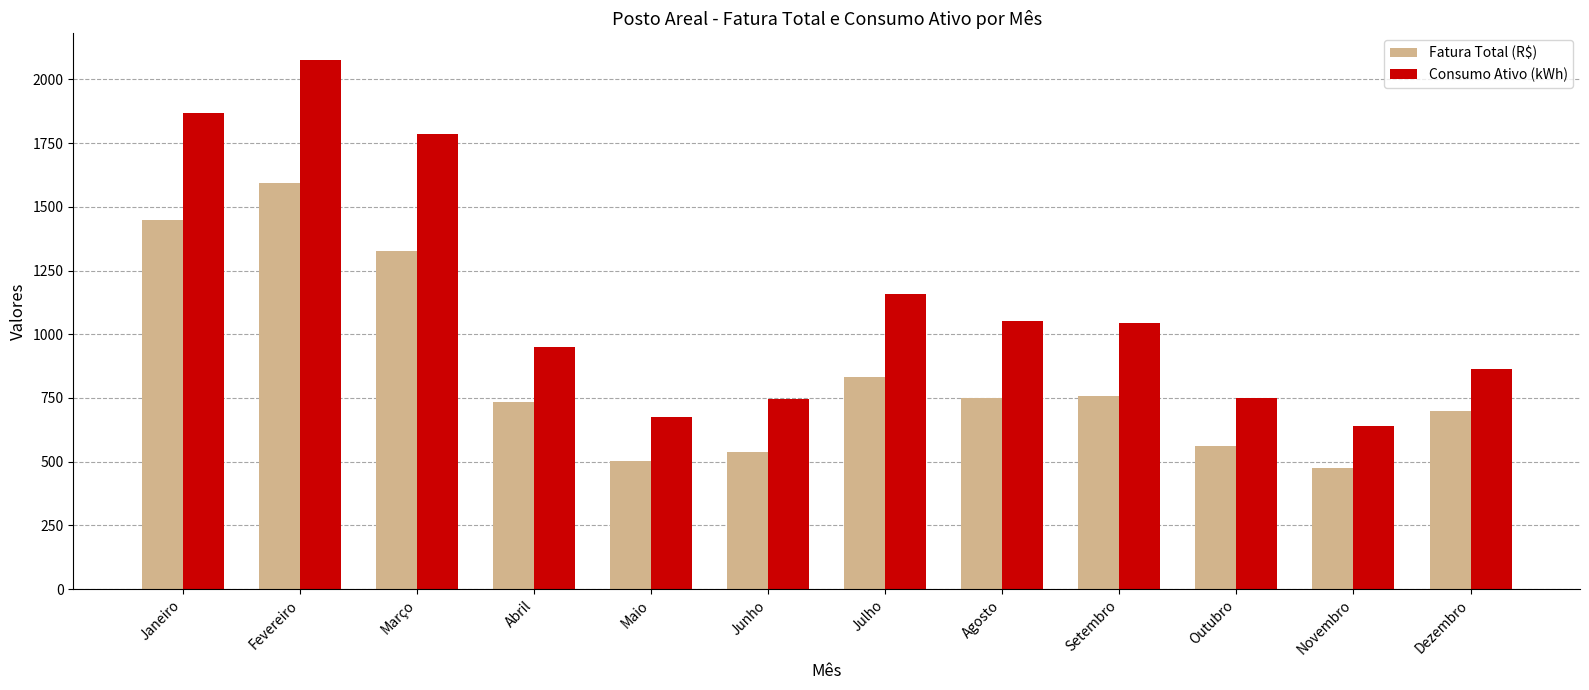

Which series has the largest range (max minus min)?

Consumo Ativo (kWh)